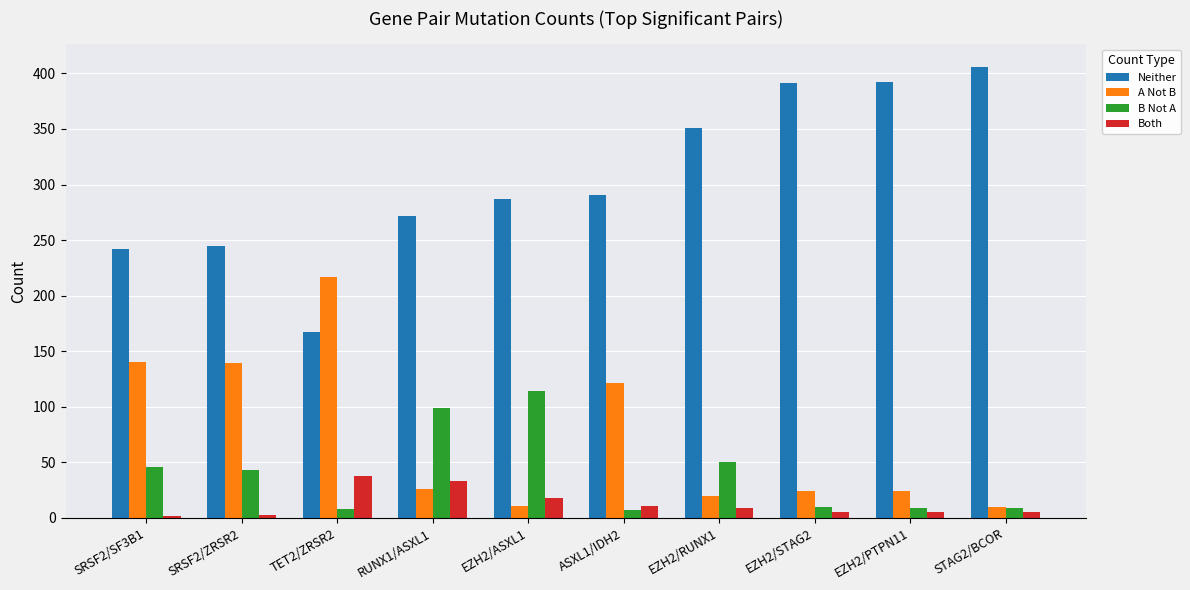

Between RUNX1/ASXL1 and STAG2/BCOR, which series saw the biggest shift?

Neither